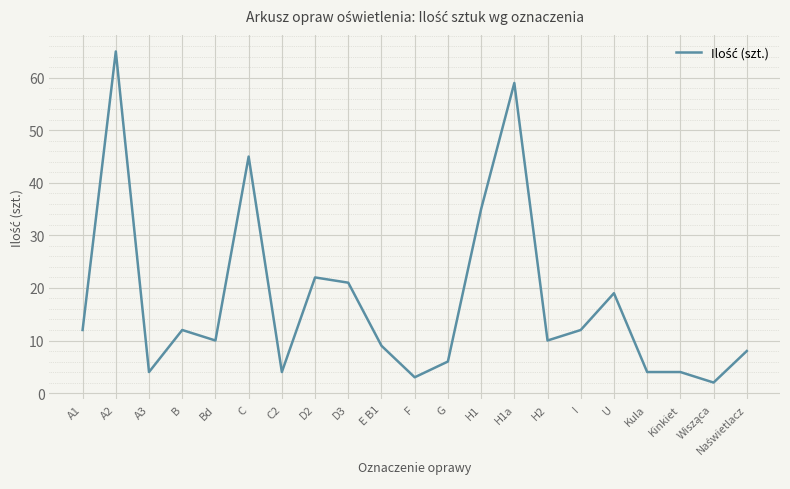

True or false: the data shows 36 at D3.

False